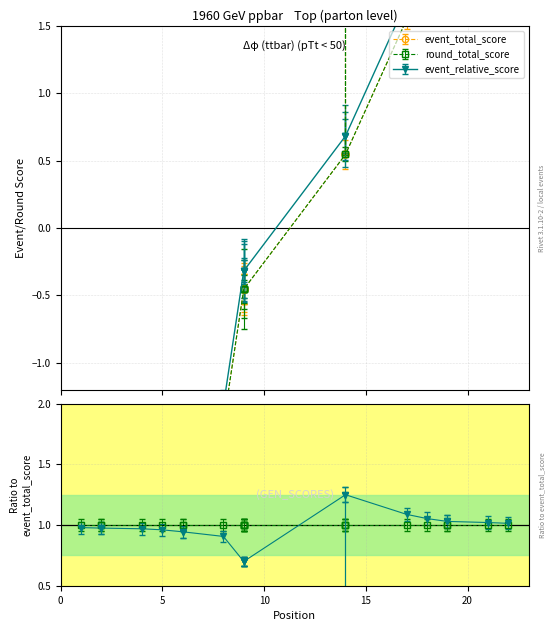

What is the sum of the round_total_score values at 22 and 2?

4.1